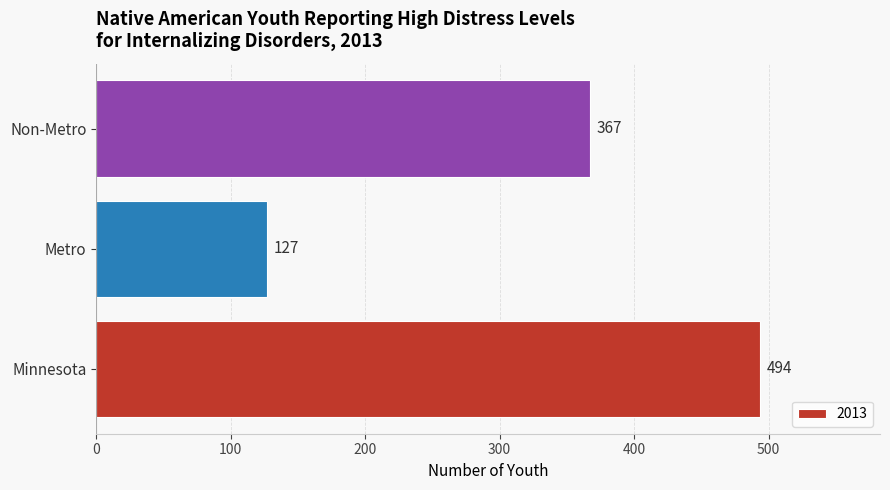

What is the change in value from Metro to Non-Metro?

+240